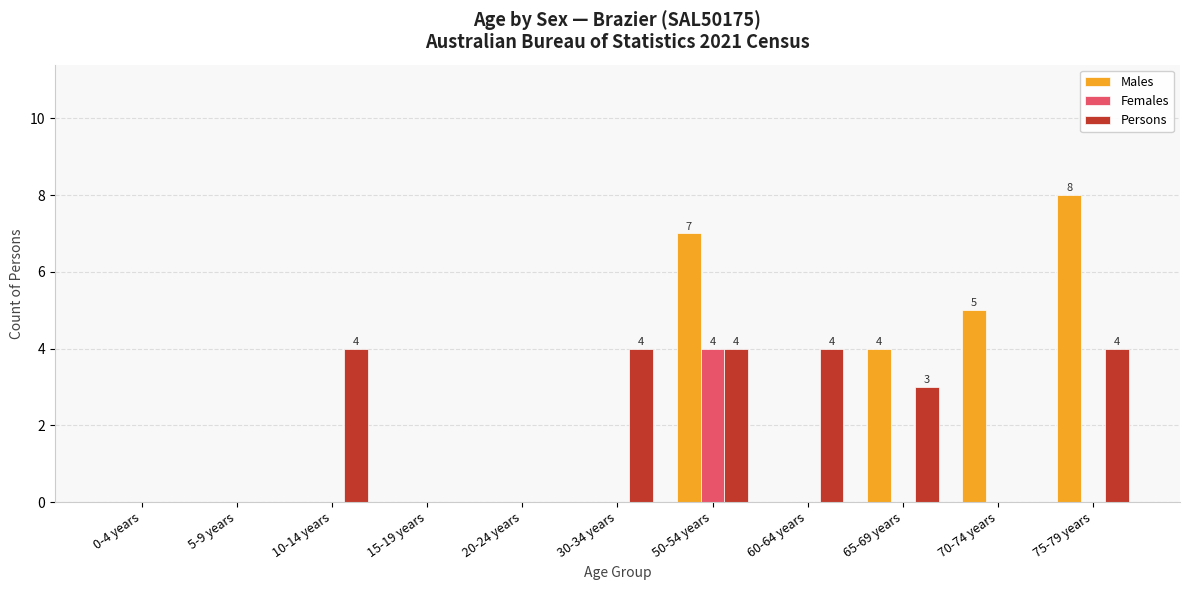

Is the value of Persons at 30-34 years greater than the value of Females at 5-9 years?

Yes